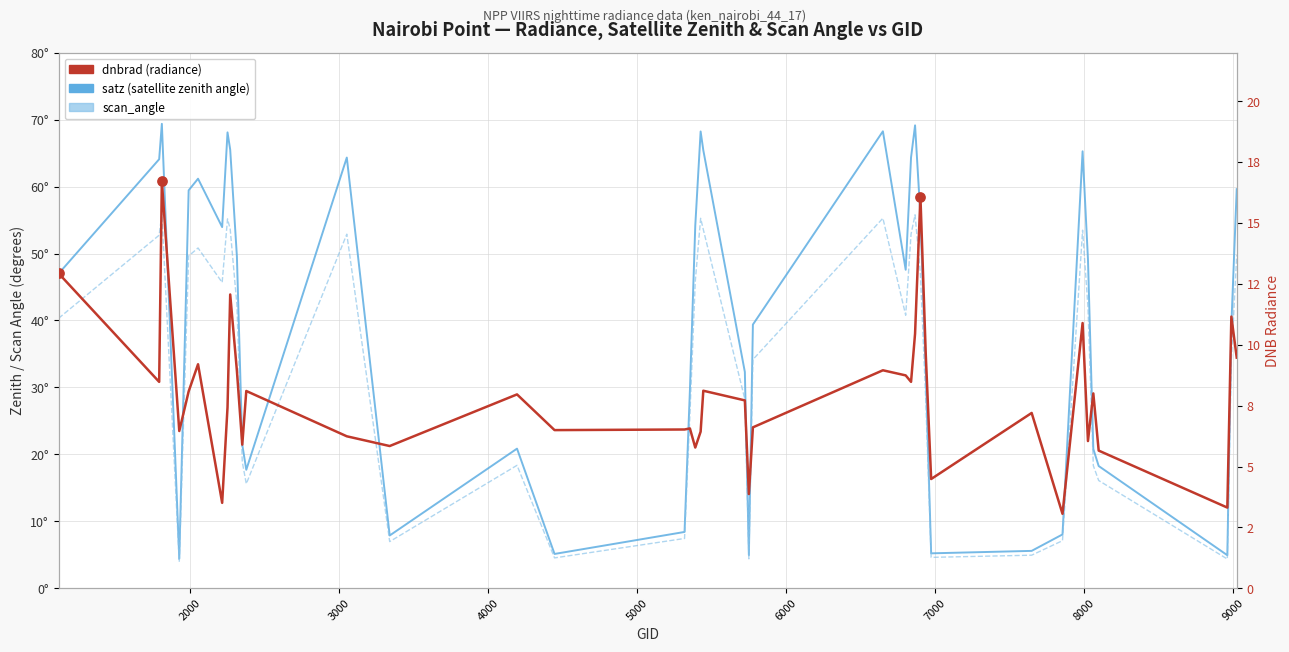

Is the value of scan_angle at 36 greater than the value of satz (satellite zenith angle) at 11?

No